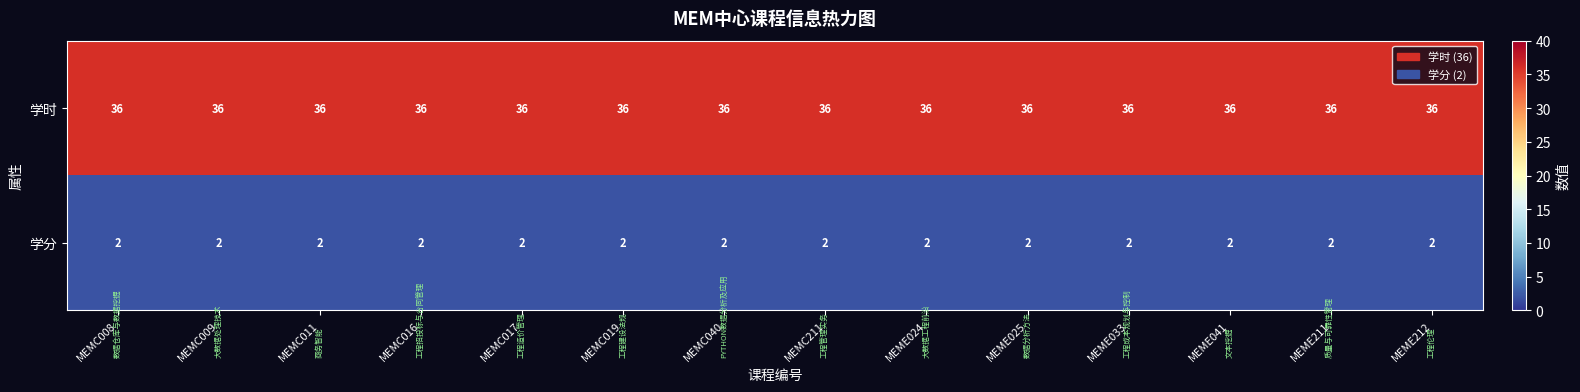

What value does the 学时 series have at MEME025?

36